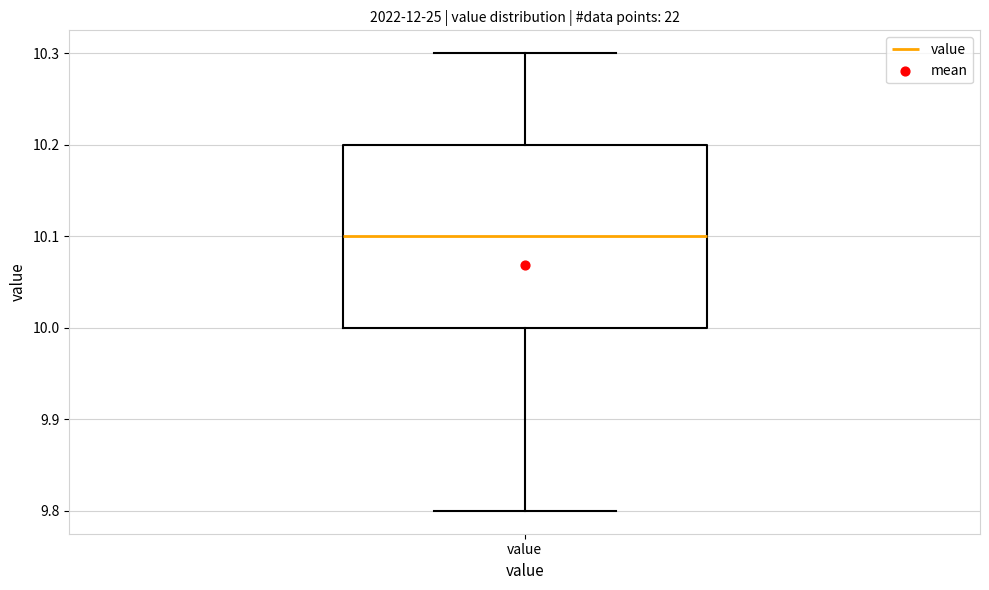

Read this box plot against the y-axis: the position of the median line, the range covered by the box, and the ends of both whiskers. The values are not printed on the chart, so give them approximately, as read against the axis.

median 10.1, box 10.0 to 10.2, whiskers 9.8 to 10.3